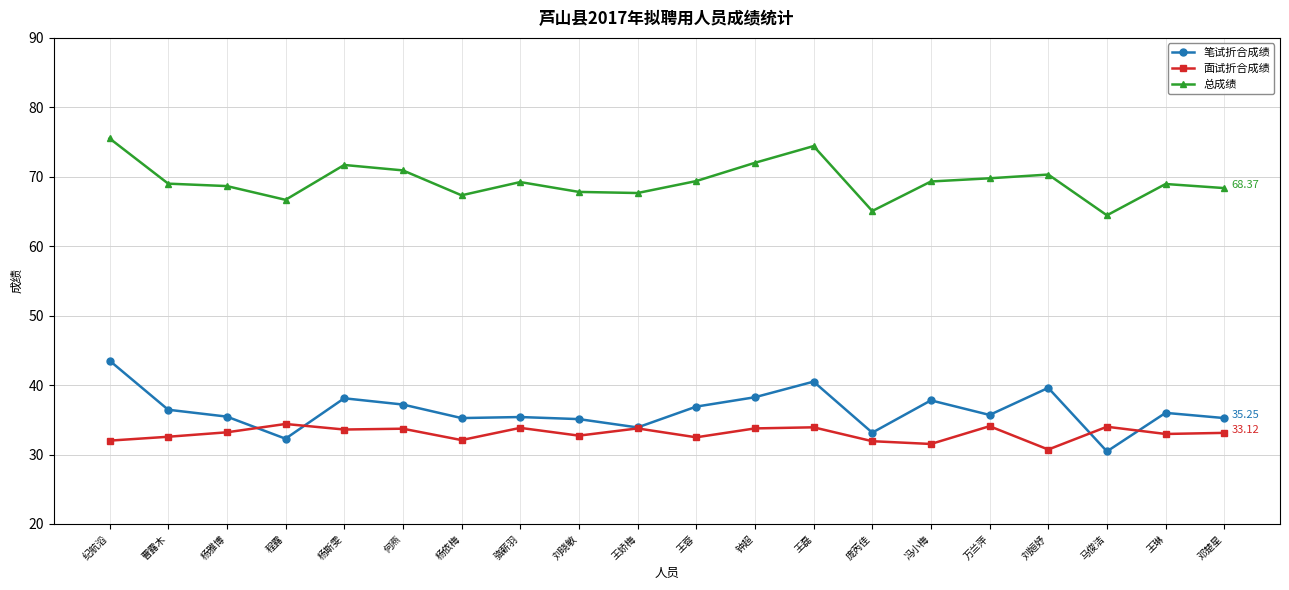

The 面试折合成绩 series shows 12.4 at 杨雅博. True or false?

False